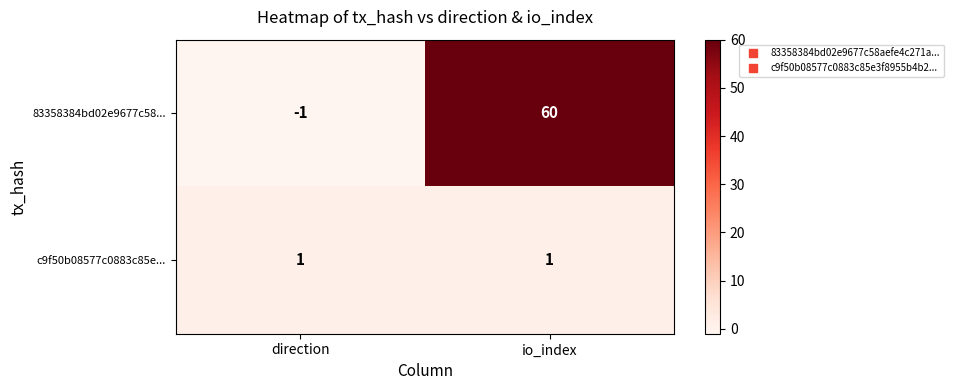

What is the spread (max minus min) of values at direction?

2